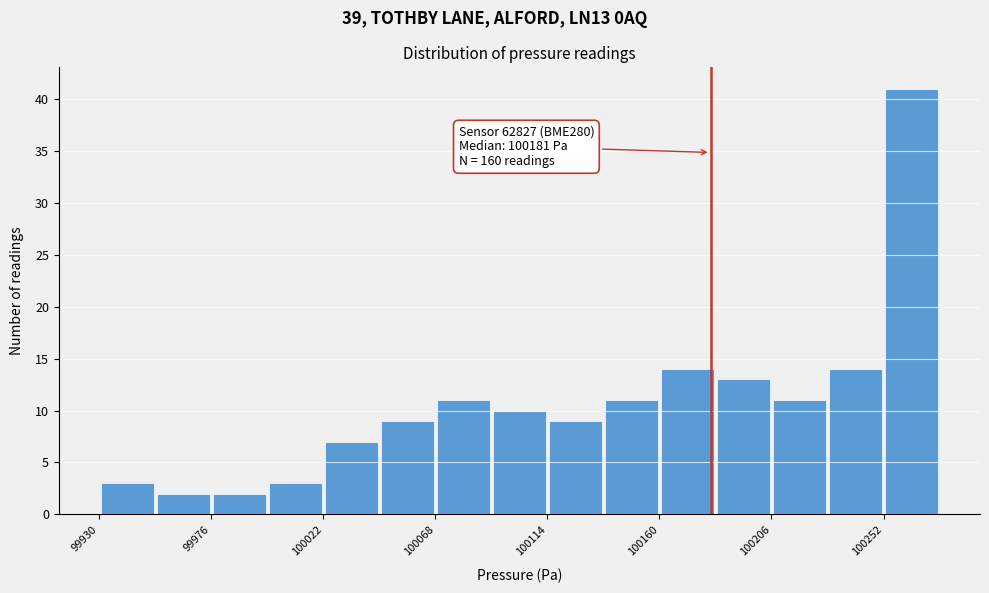

Which range on the x-axis has the tallest bar?

100252 to 100275